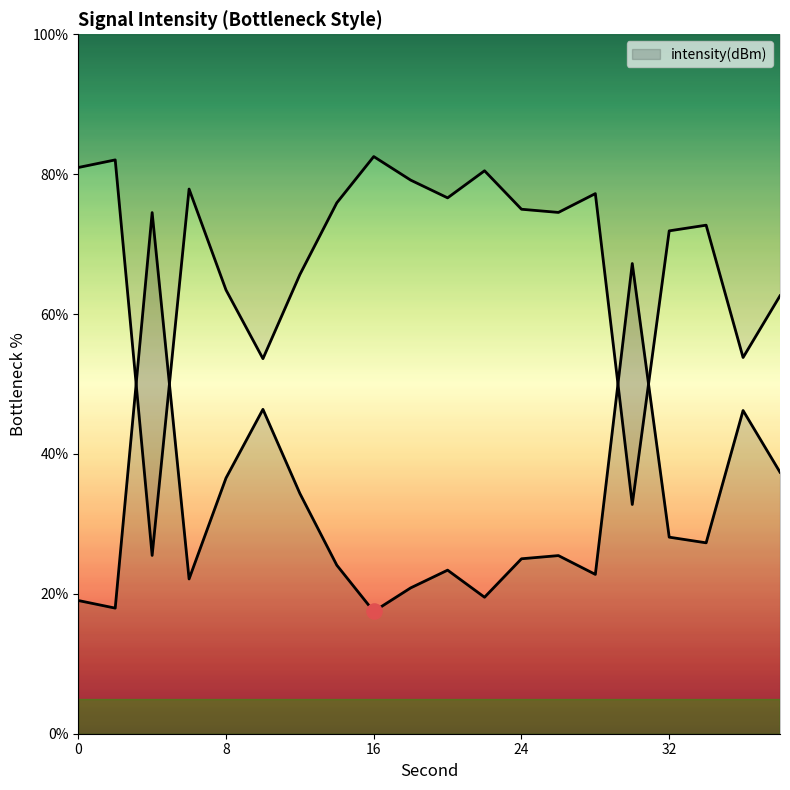

What is the ratio of the value at 38 to the value at 32?

1.3